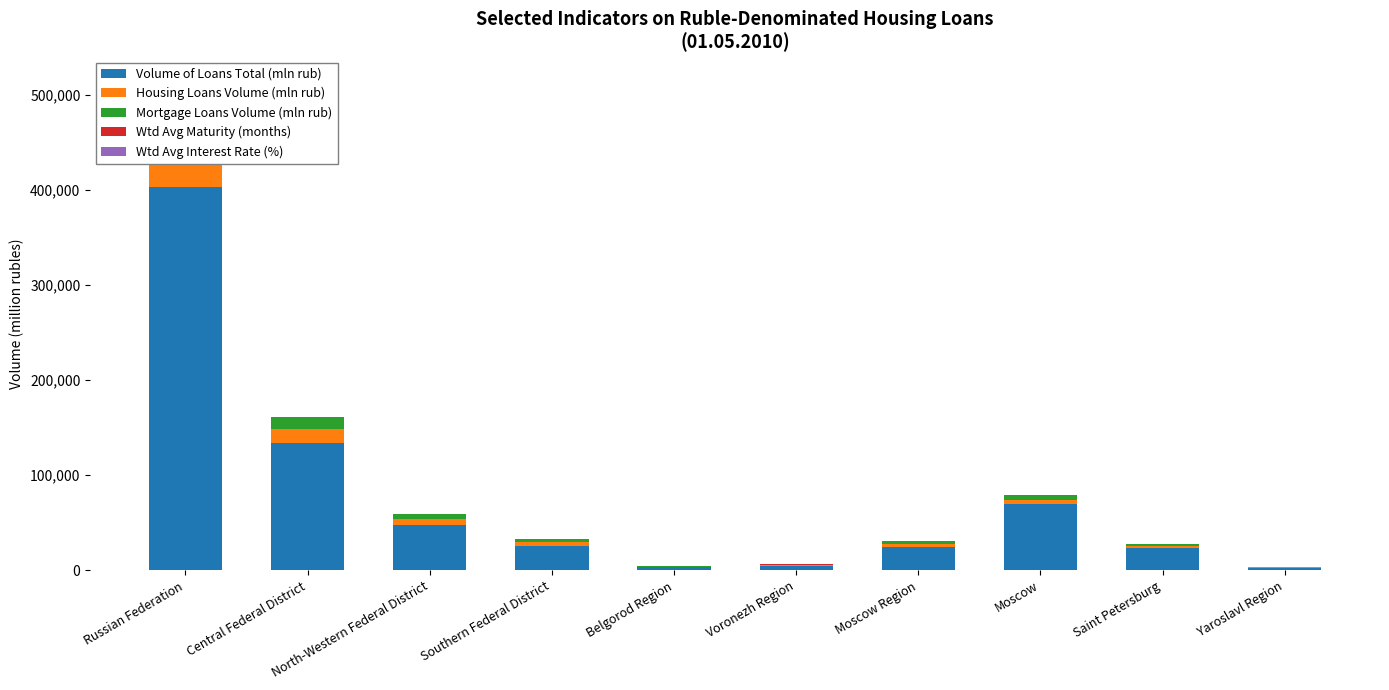

What position from the left is Moscow Region?

7